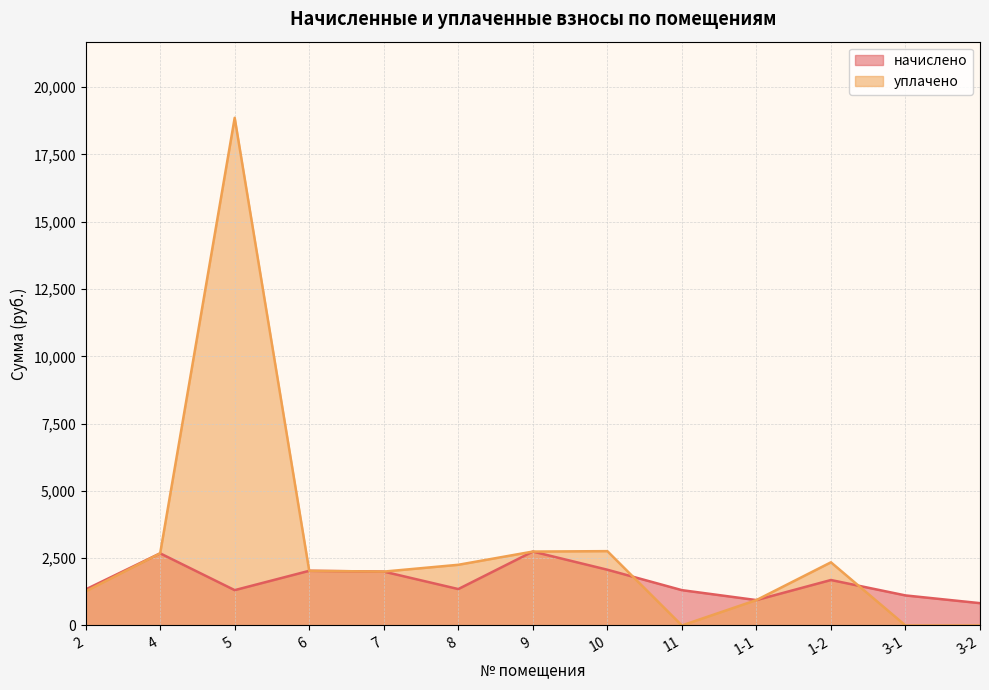

Which series has the largest total across all categories?

уплачено